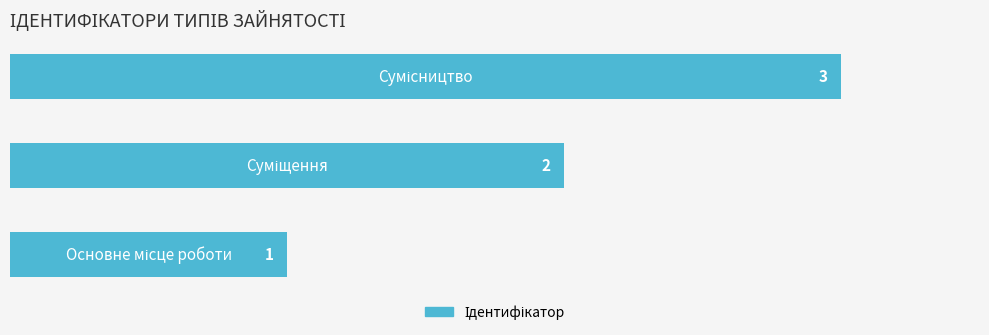

How many values are between 1 and 3?

3